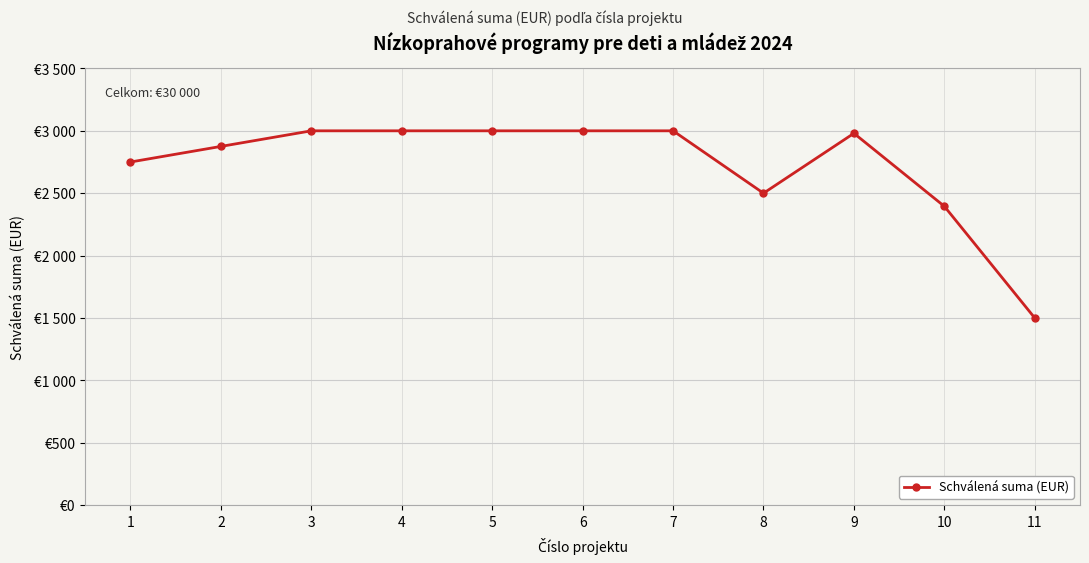

What is the ratio of the value at 11 to the value at 7?

0.5